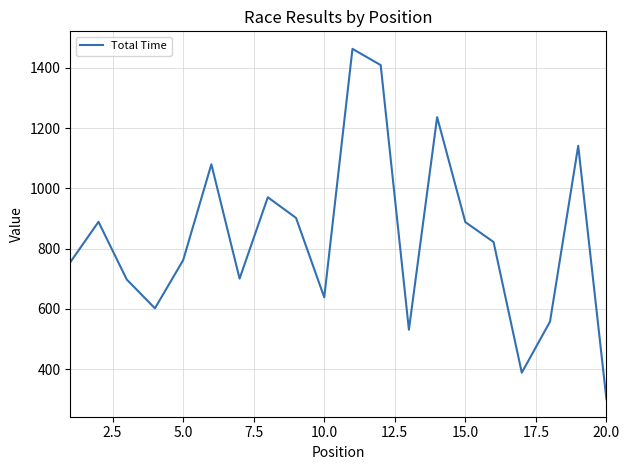

What is the minimum value shown in the chart?

300.6